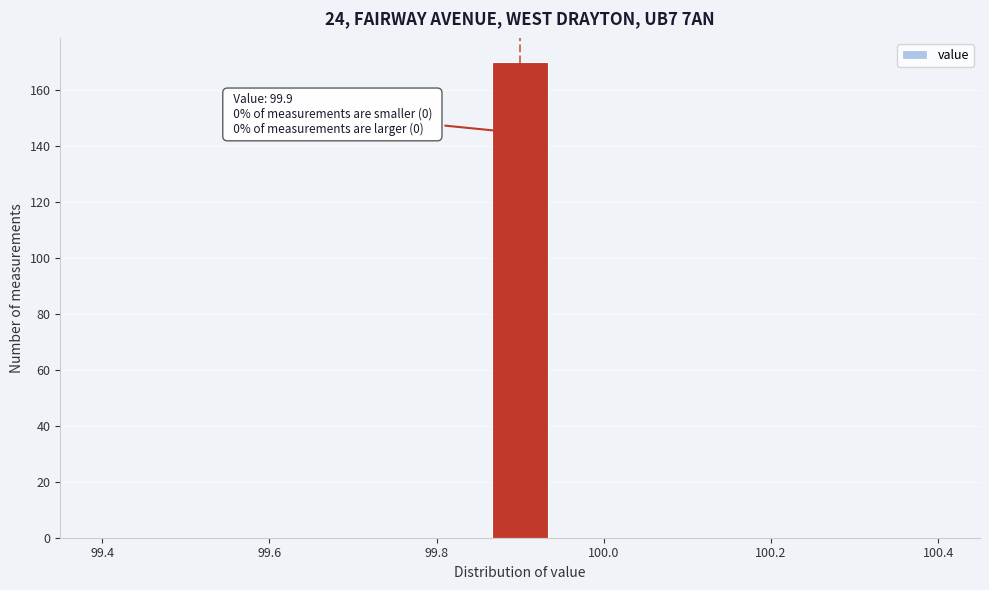

Around what value on the x-axis is the tallest bar? Give the approximate position of its centre, as read against the axis.

99.90